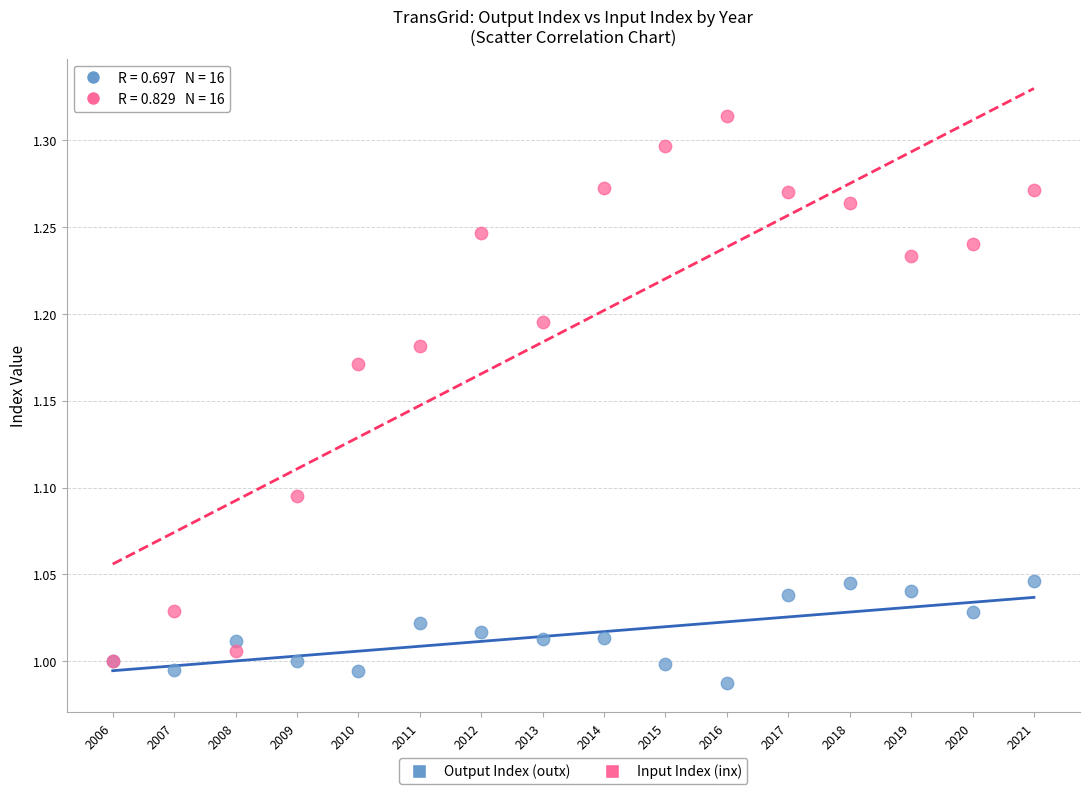

Which series reaches the maximum Y coordinate?

Input Index (inx)